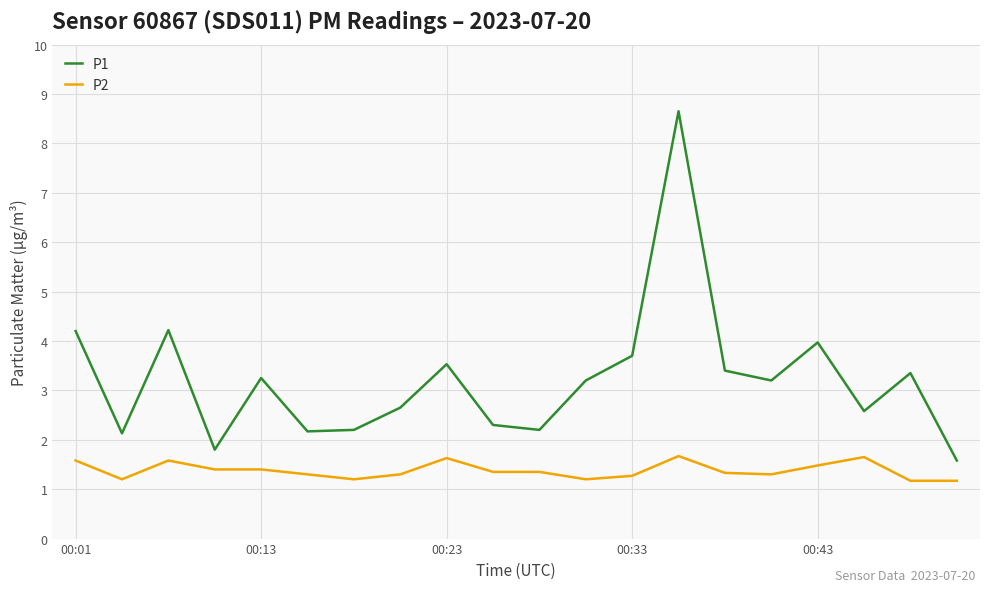

Which series has the largest total across all categories?

P1